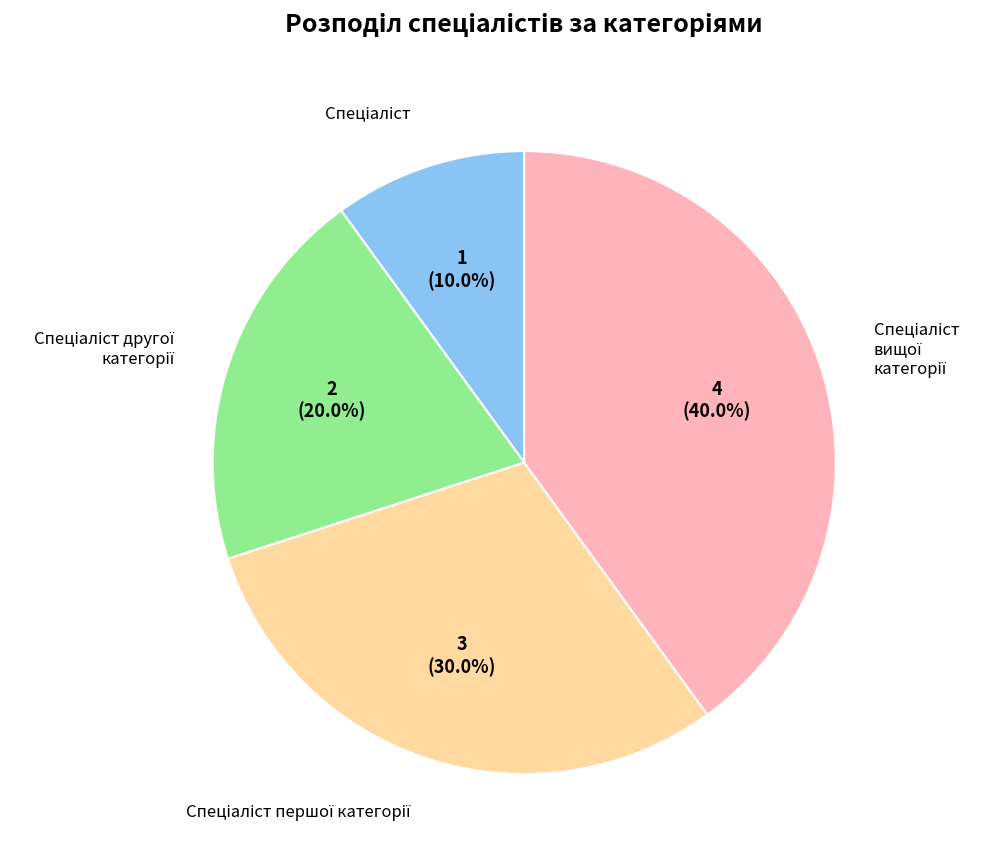

Is there a majority slice in this chart?

No